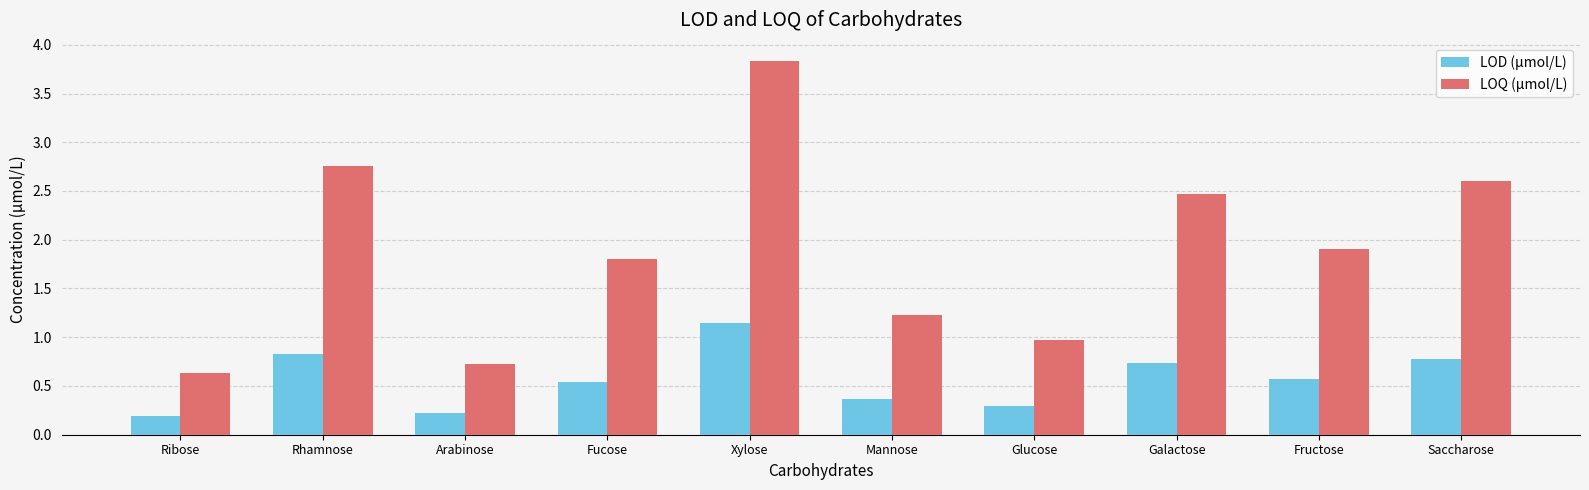

The LOQ (µmol/L) series shows 0.2 at Glucose. True or false?

False